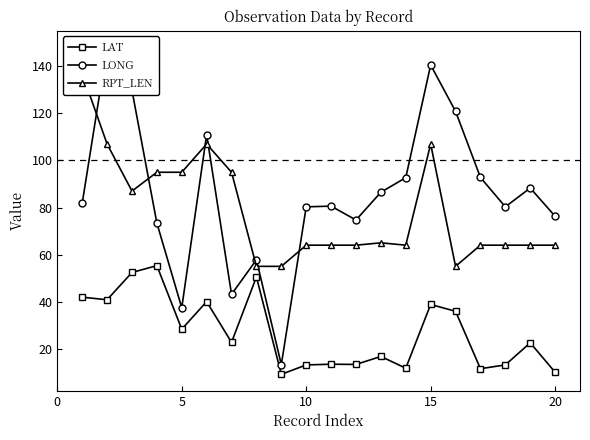

How many interior local valleys does the LONG series have?

5